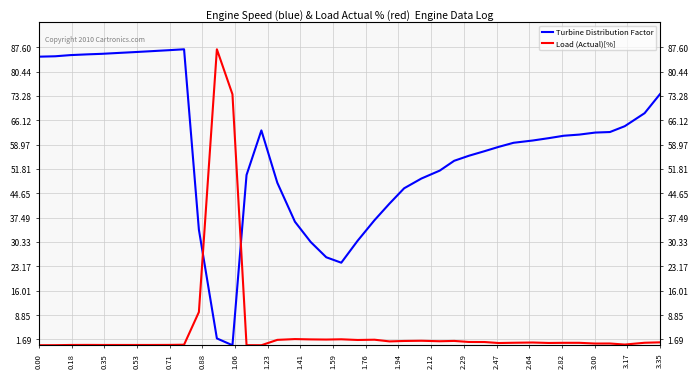

How many lines are shown in the chart?

2